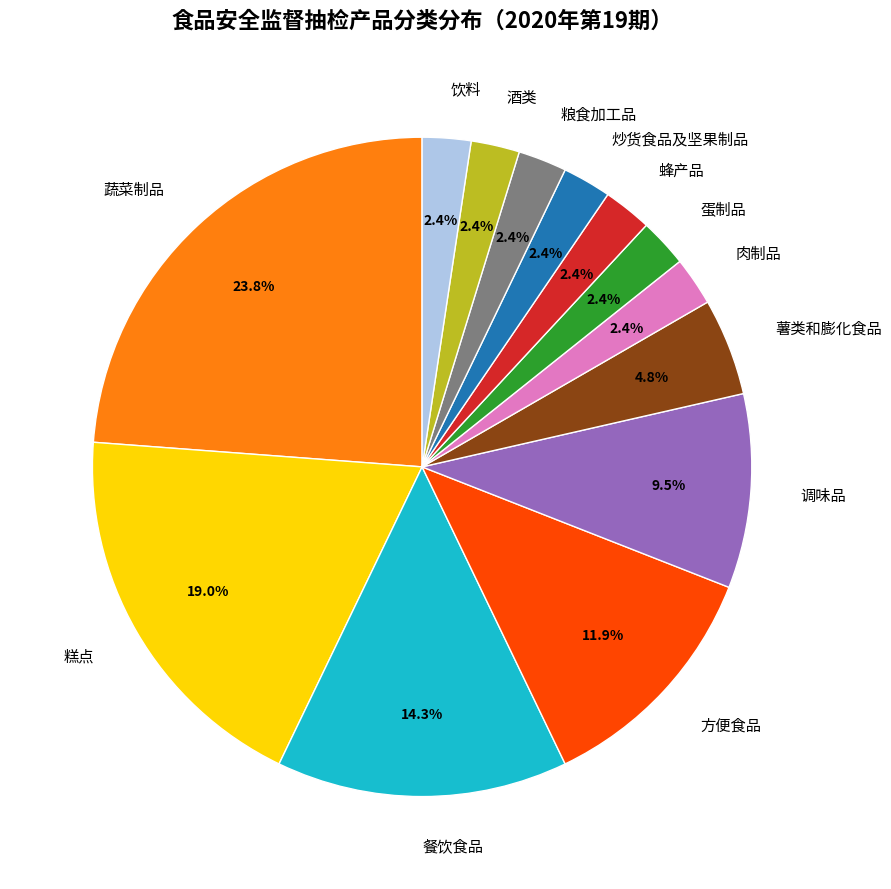

What percentage is the 酒类 slice, to the nearest percent?

2%